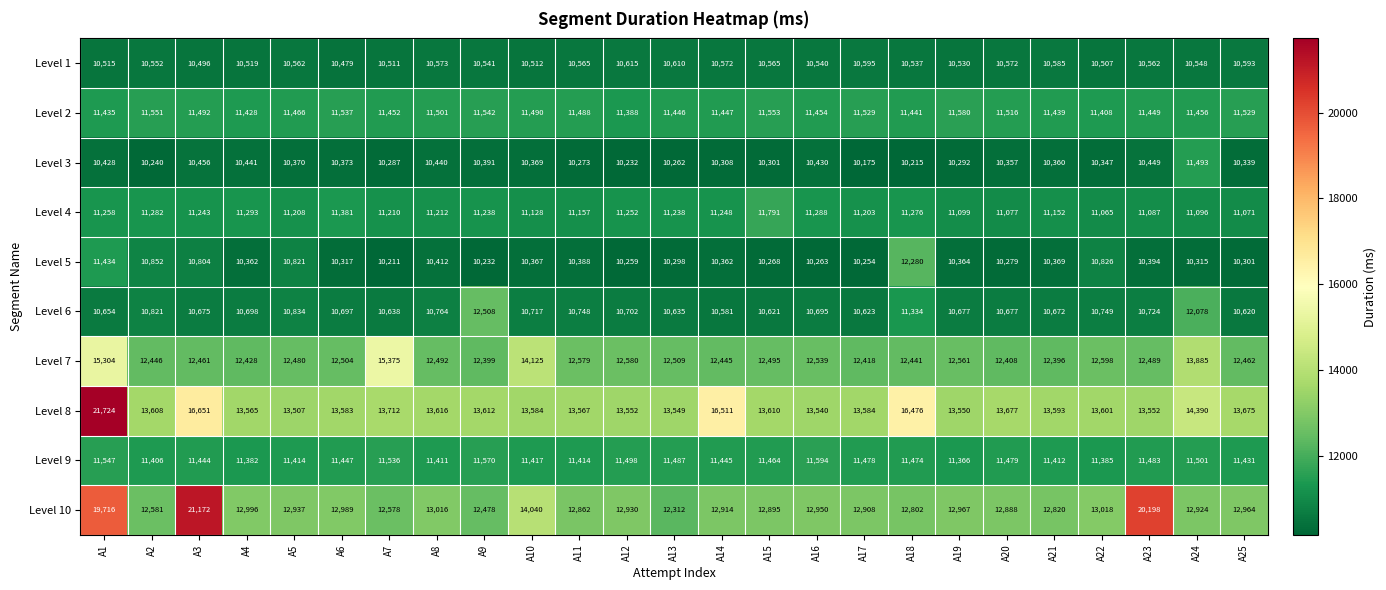

Which series changed the most between A3 and A19?

Level 10